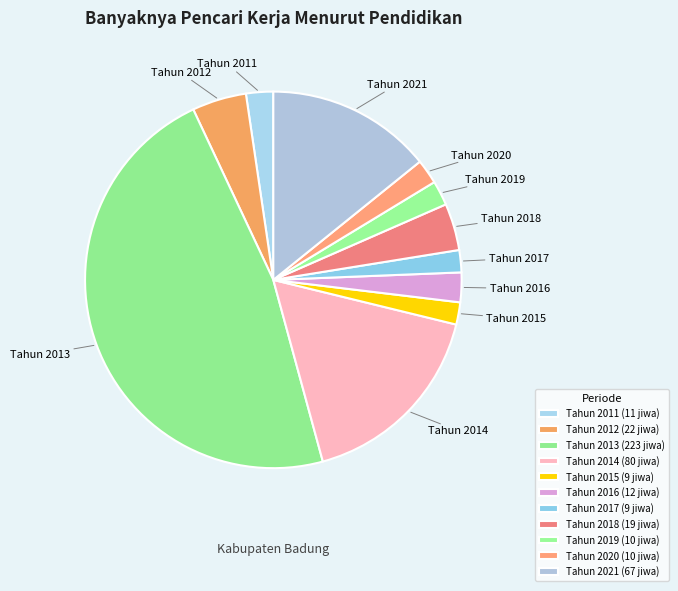

How many segments does this pie chart have?

11